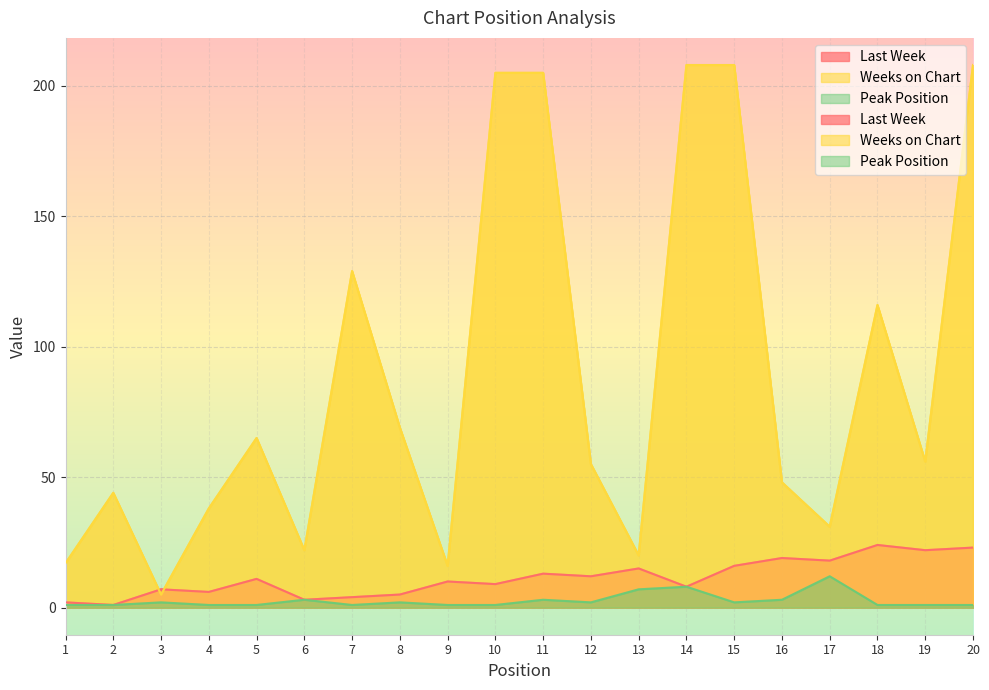

What is the value of the Weeks on Chart point at the 10th from the left?

205